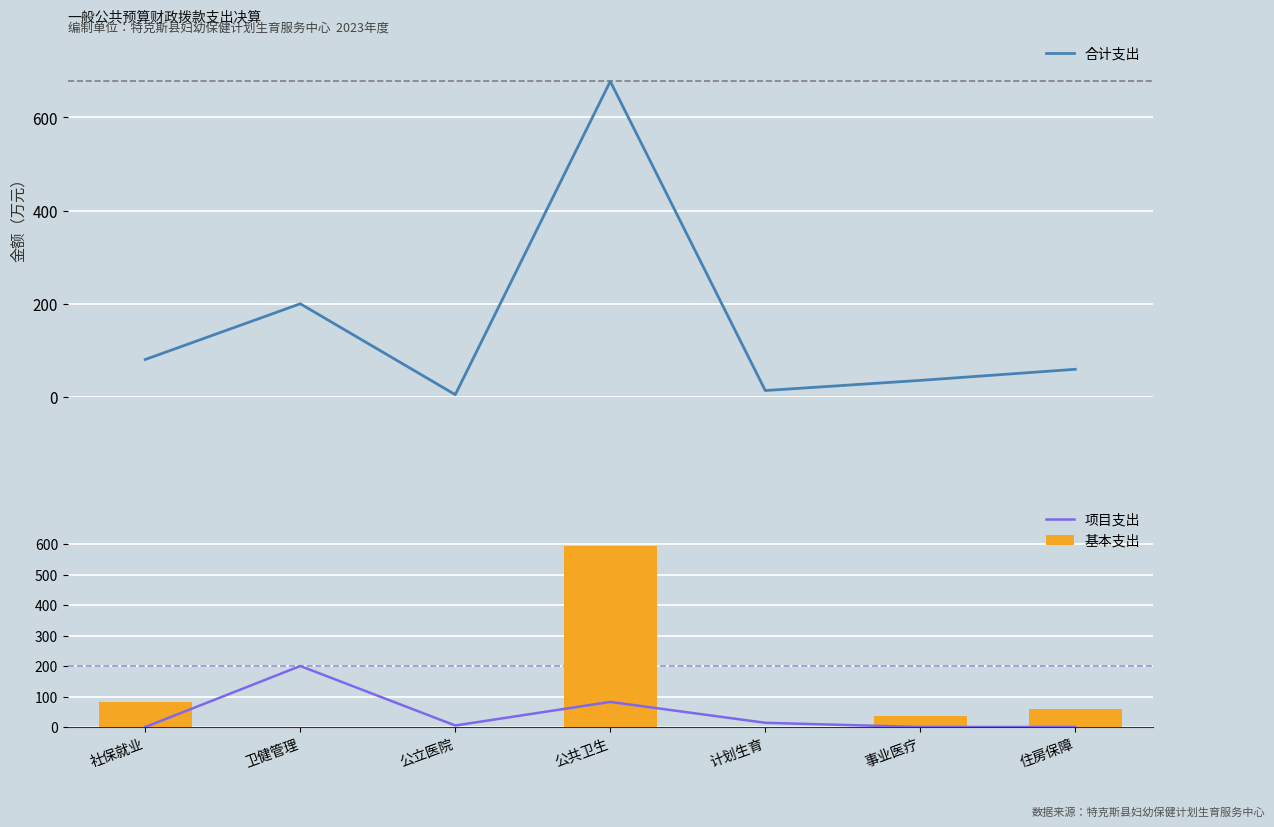

What is the sum of all 基本支出 values?

770.4